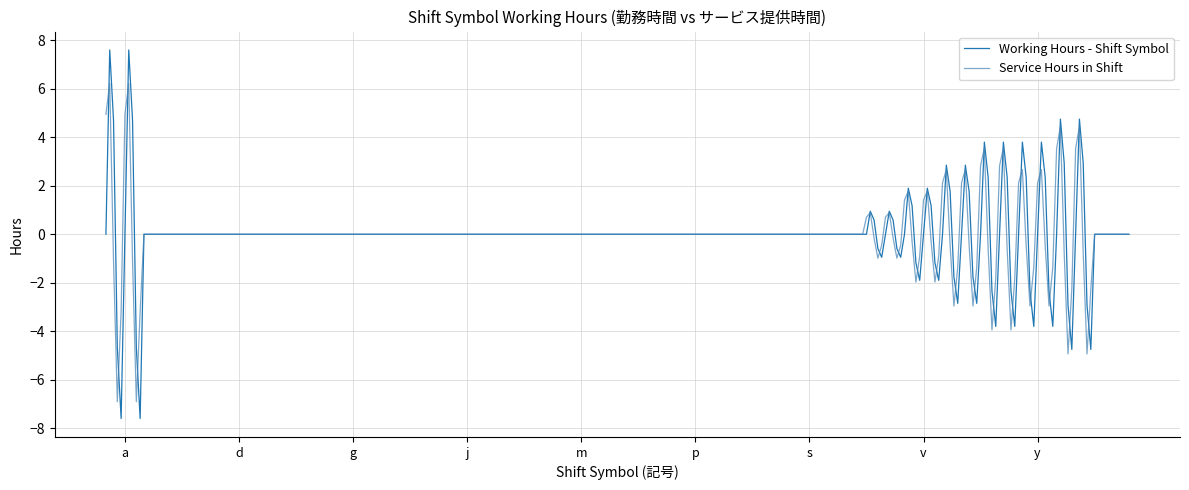

Rank the series by their maximum value, from lowest to highest.

Service Hours in Shift, Working Hours - Shift Symbol